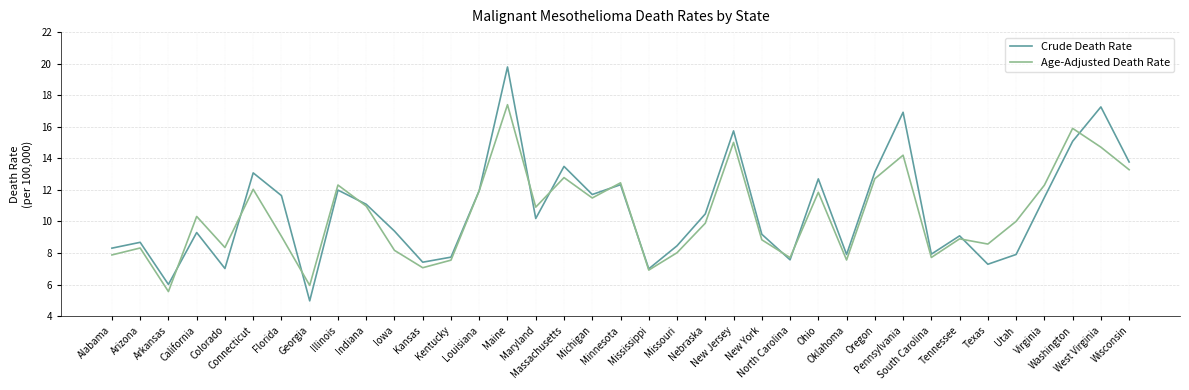

List the series in order of their overall mean, highest first.

Crude Death Rate, Age-Adjusted Death Rate